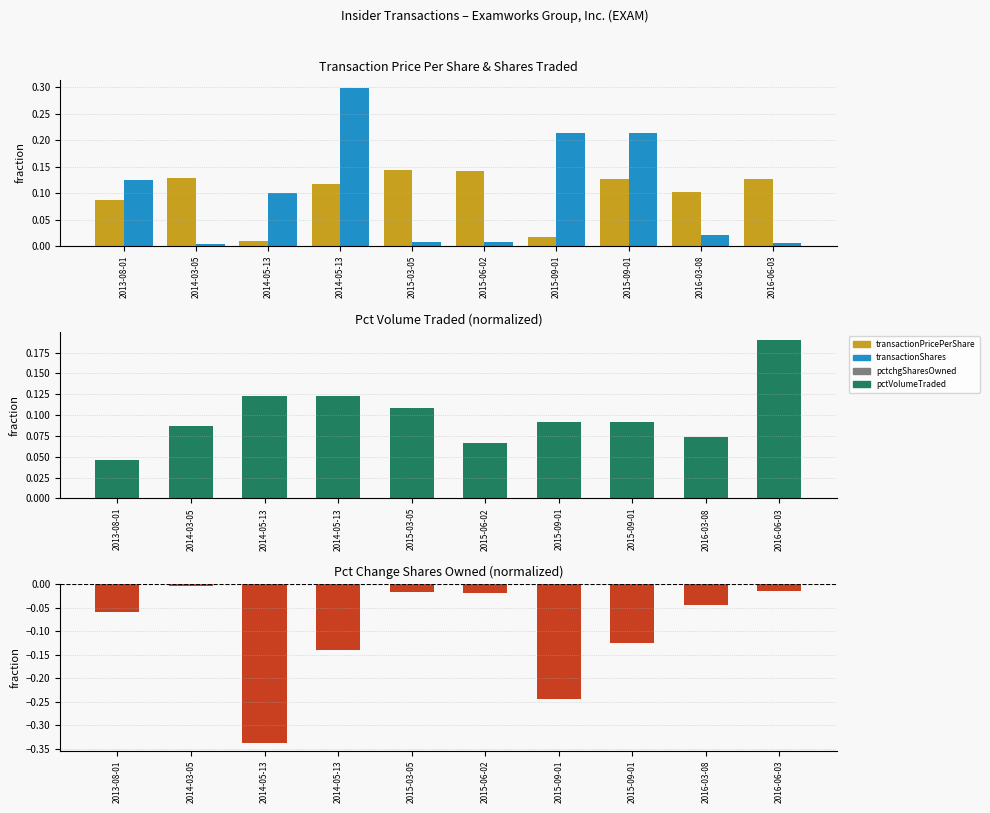

What is the value of the pctchgSharesOwned bar at the 1st from the left?

-0.1